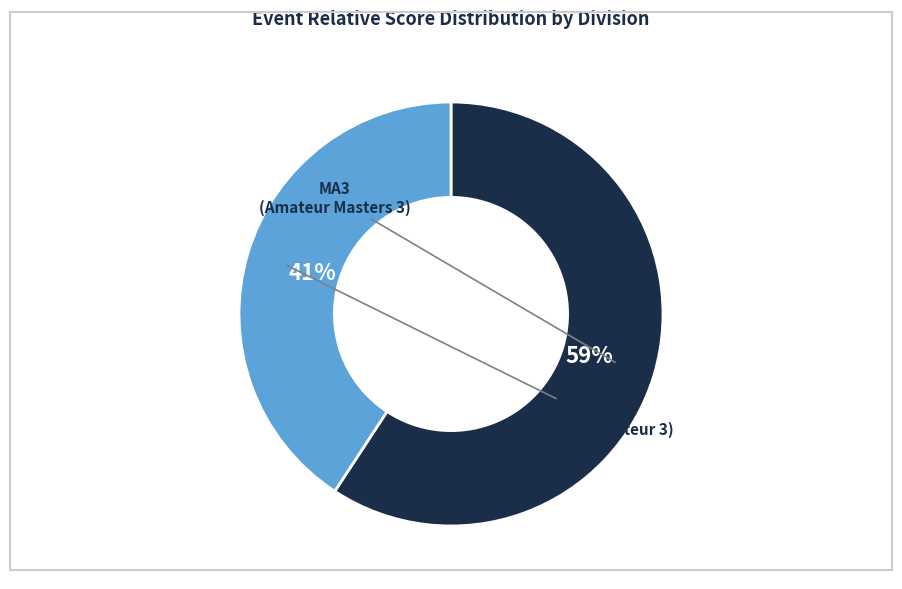

Does any single category account for the majority?

Yes